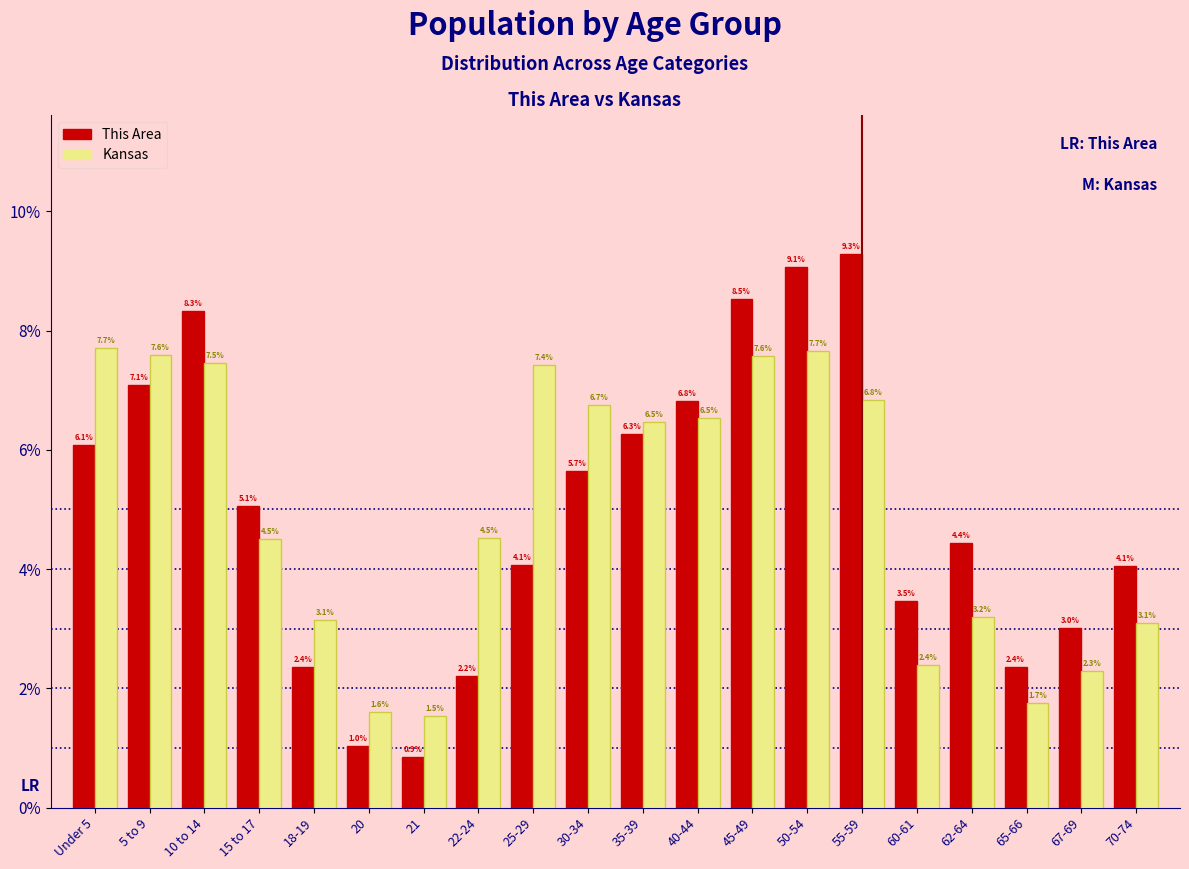

Reading right to left, what are all the values shown in this chart?

This Area: 4.1	3.0	2.4	4.4	3.5	9.3	9.1	8.5	6.8	6.3	5.7	4.1	2.2	0.9	1.0	2.4	5.1	8.3	7.1	6.1
Kansas: 3.1	2.3	1.7	3.2	2.4	6.8	7.7	7.6	6.5	6.5	6.7	7.4	4.5	1.5	1.6	3.1	4.5	7.5	7.6	7.7